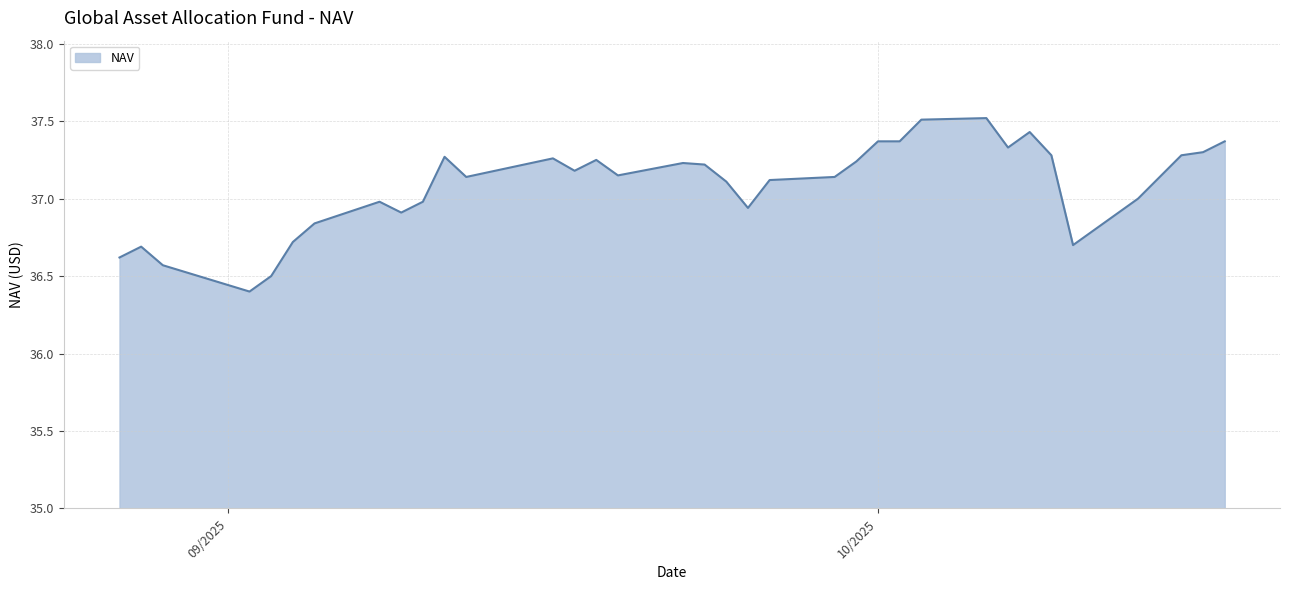

What is the smallest value displayed?

36.4